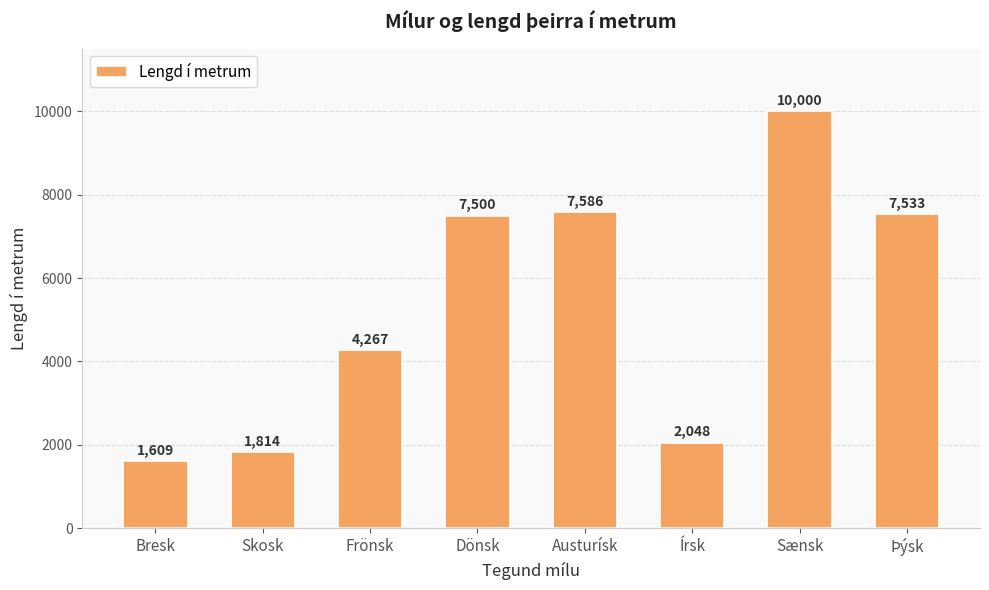

What is the label of the 4th bar from the right?

Austurísk